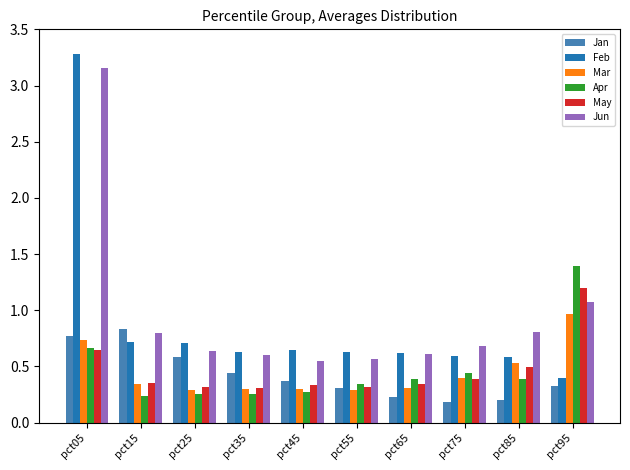

How many groups of bars are there?

10